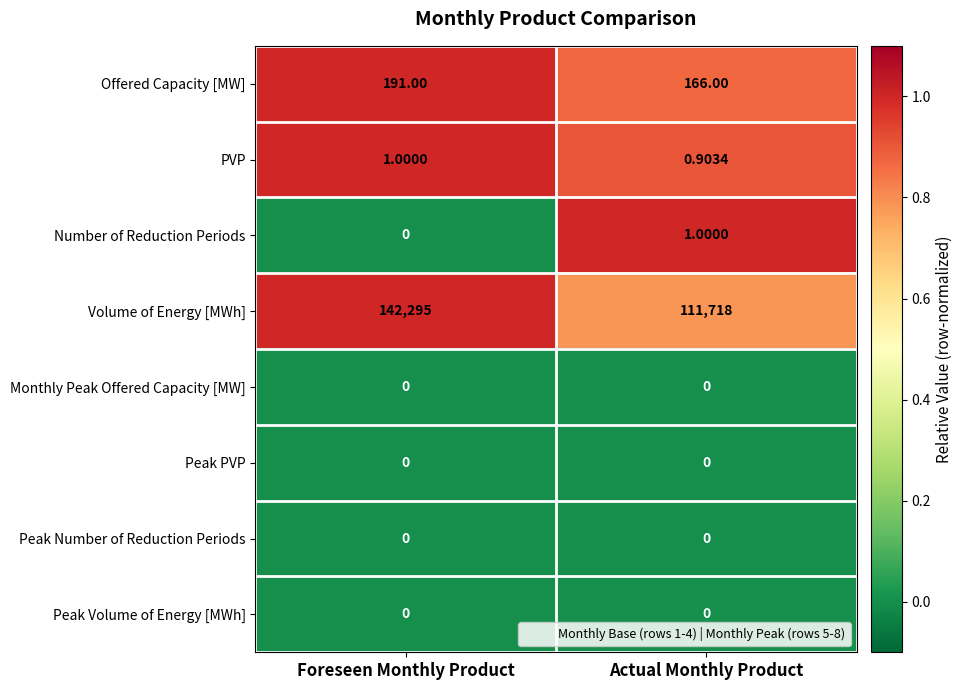

Which category has the highest value across all series?

Foreseen Monthly Product